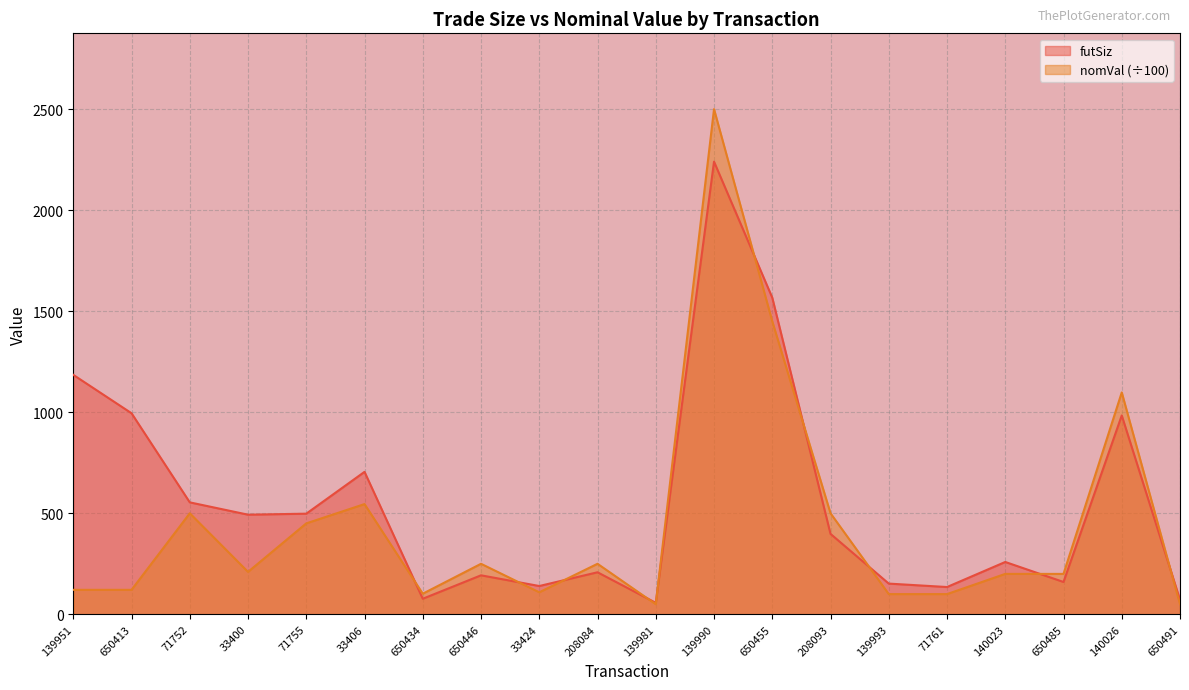

Where is the first local minimum for nomVal?

33400